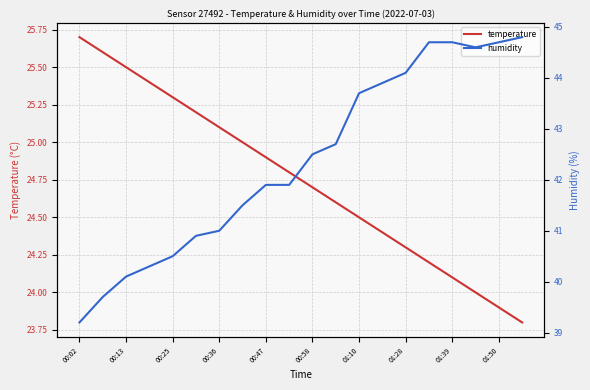

What are all the series names shown in the legend?

temperature, humidity